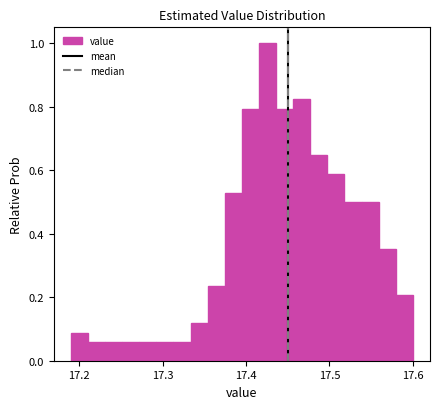

Read against the x-axis, roughly where is the centre of the tallest bar?

17.43